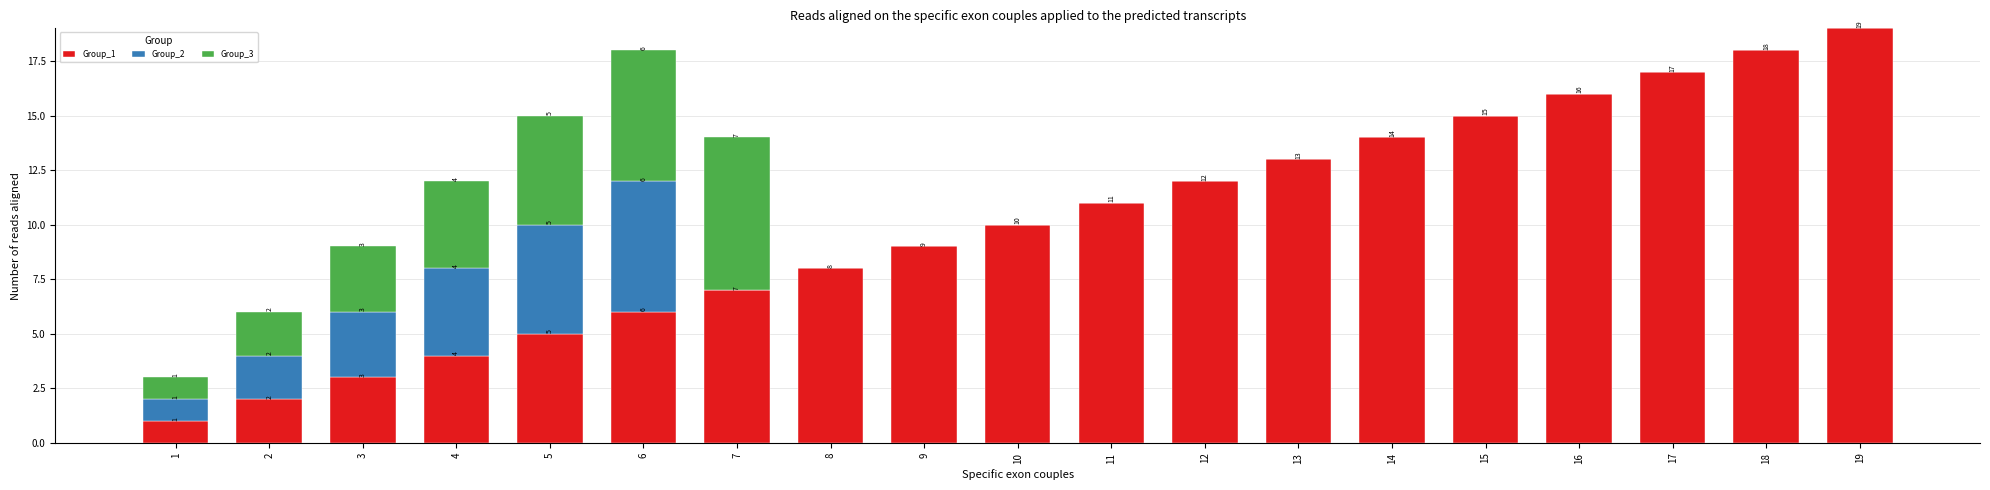

Is it true that Group_1 equals 8 at 18?

False